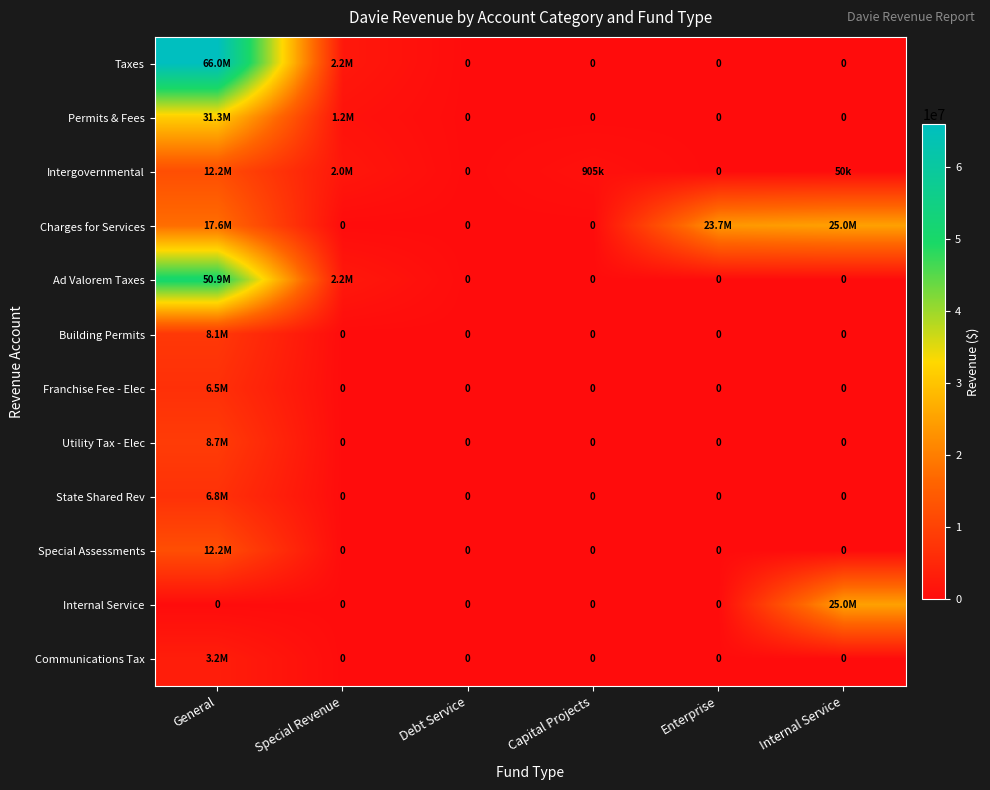

Which series has the largest range (max minus min)?

Taxes